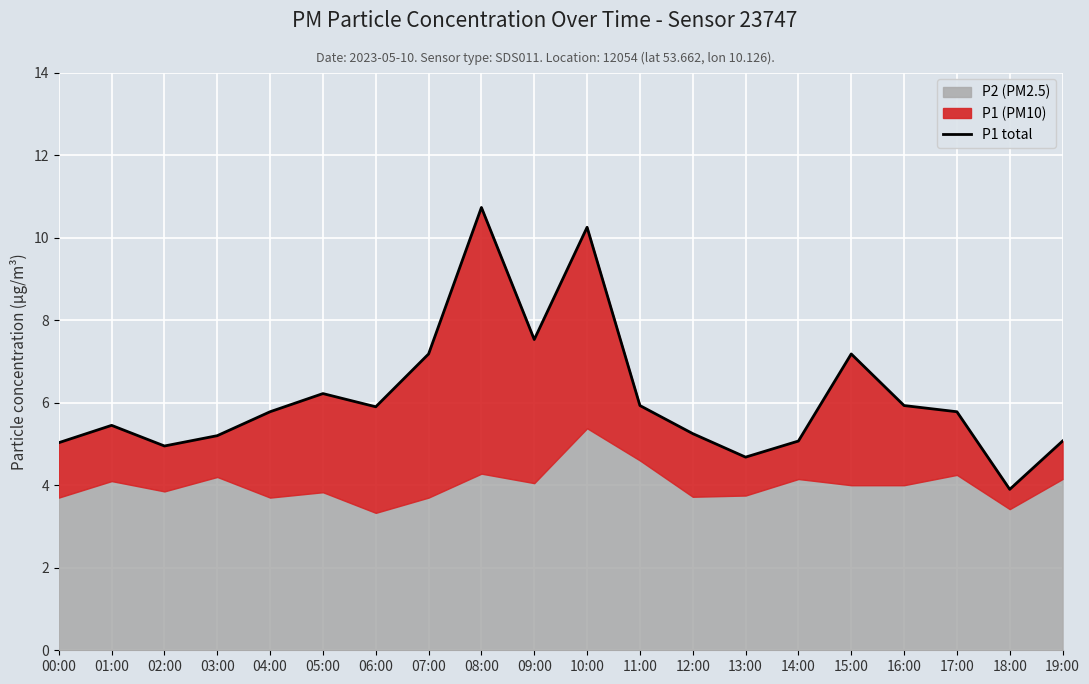

Reading left to right, list all the values displayed in this chart.

5.0	5.5	5.0	5.2	5.8	6.2	5.9	7.2	10.7	7.5	10.2	5.9	5.2	4.7	5.1	7.2	5.9	5.8	3.9	5.1